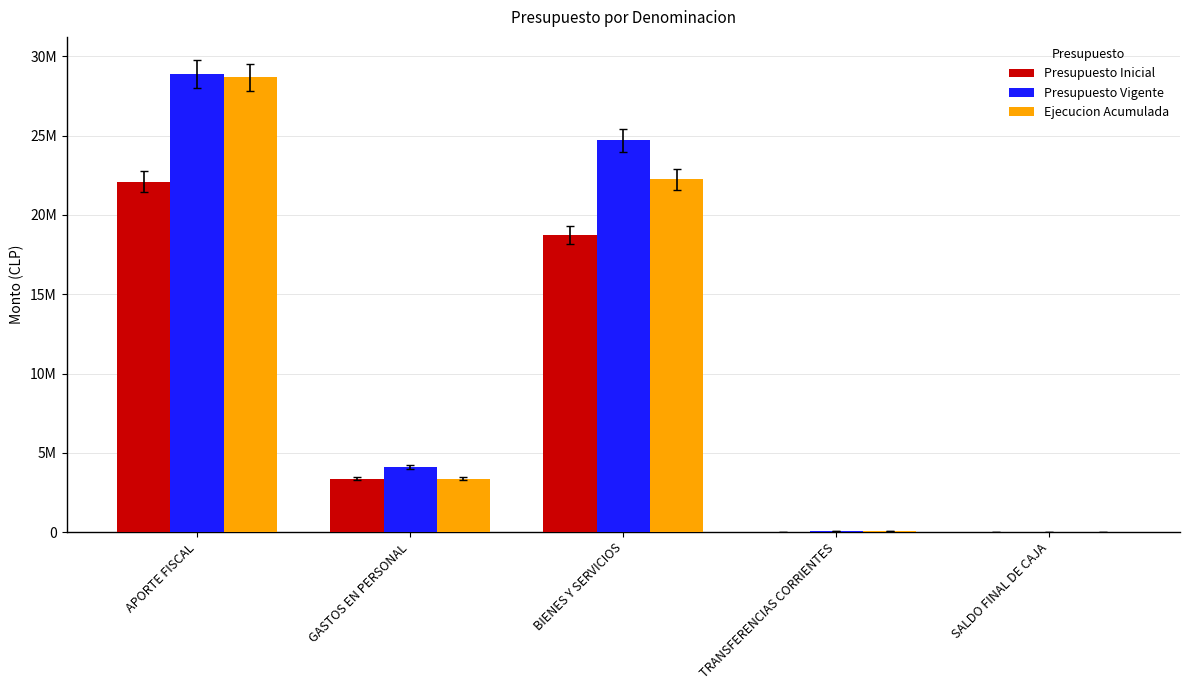

What is the difference between the highest and lowest values at SALDO FINAL DE CAJA?

8577